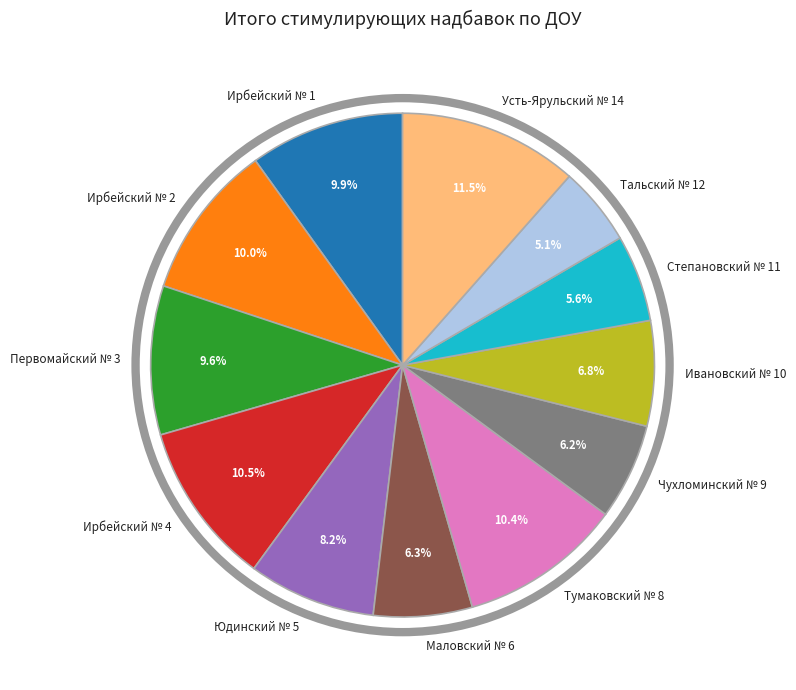

What percentage is the Тальский № 12 slice, to the nearest percent?

5%